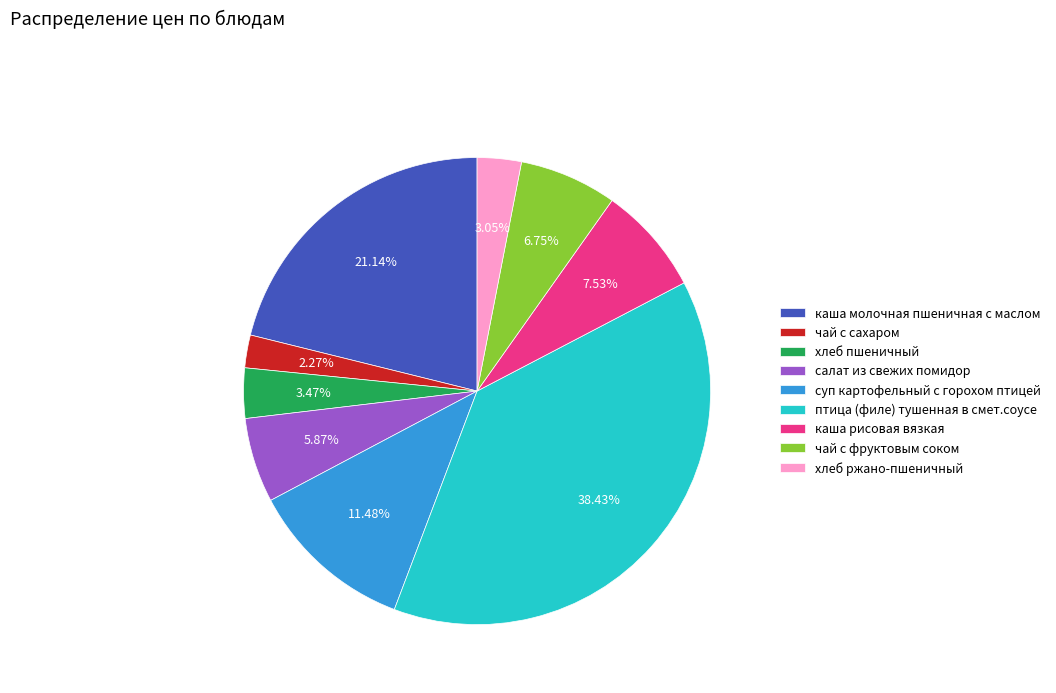

Approximately how many times larger is the value at чай с фруктовым соком compared to птица (филе) тушенная в смет.соусе?

0.2